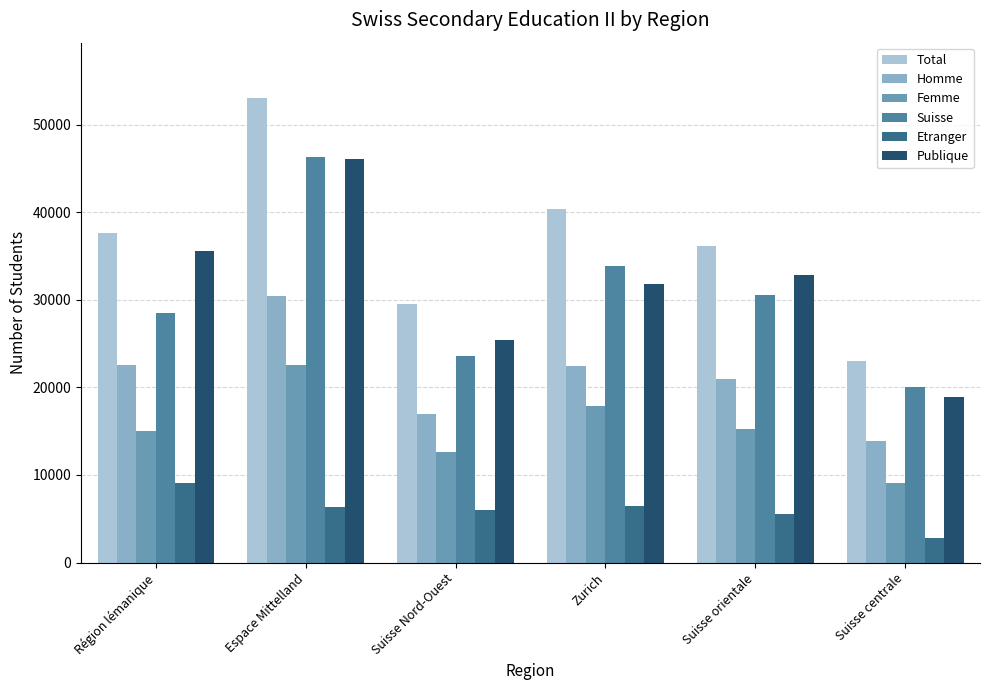

What is the sum of all Suisse values?

182994